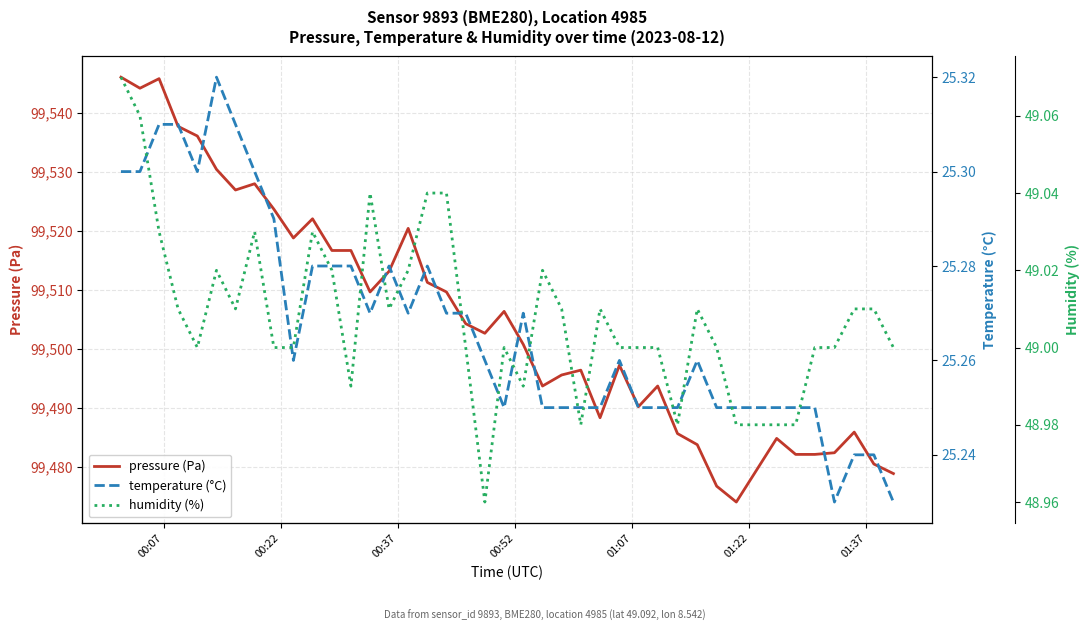

In humidity (%), how many points are lower than both neighbors (excluding endpoints)?

8